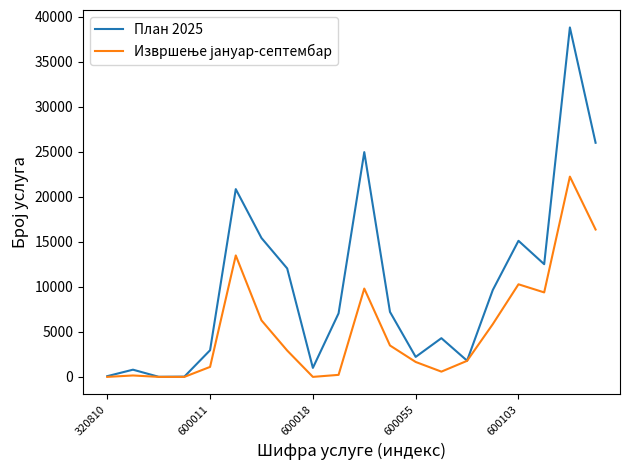

Which series has the largest total across all categories?

План 2025